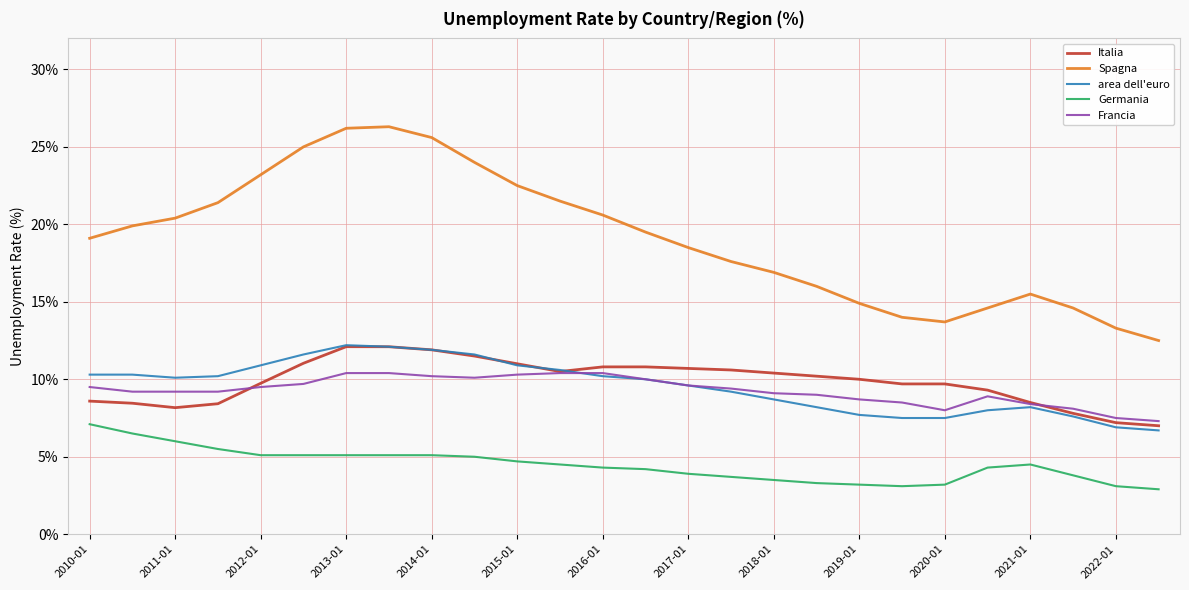

What is the smallest value displayed?

2.9